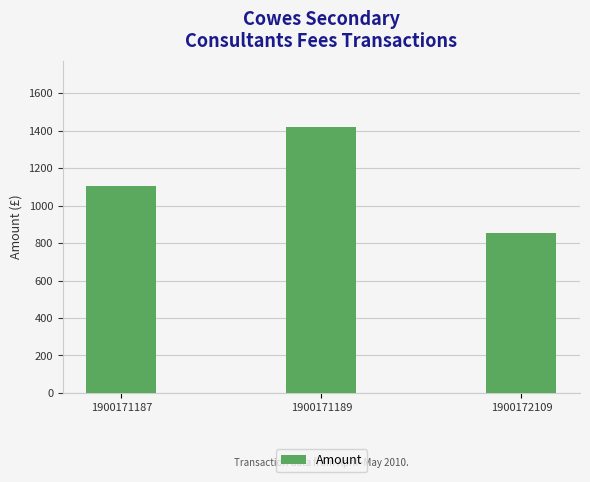

How many series are shown in this chart?

1